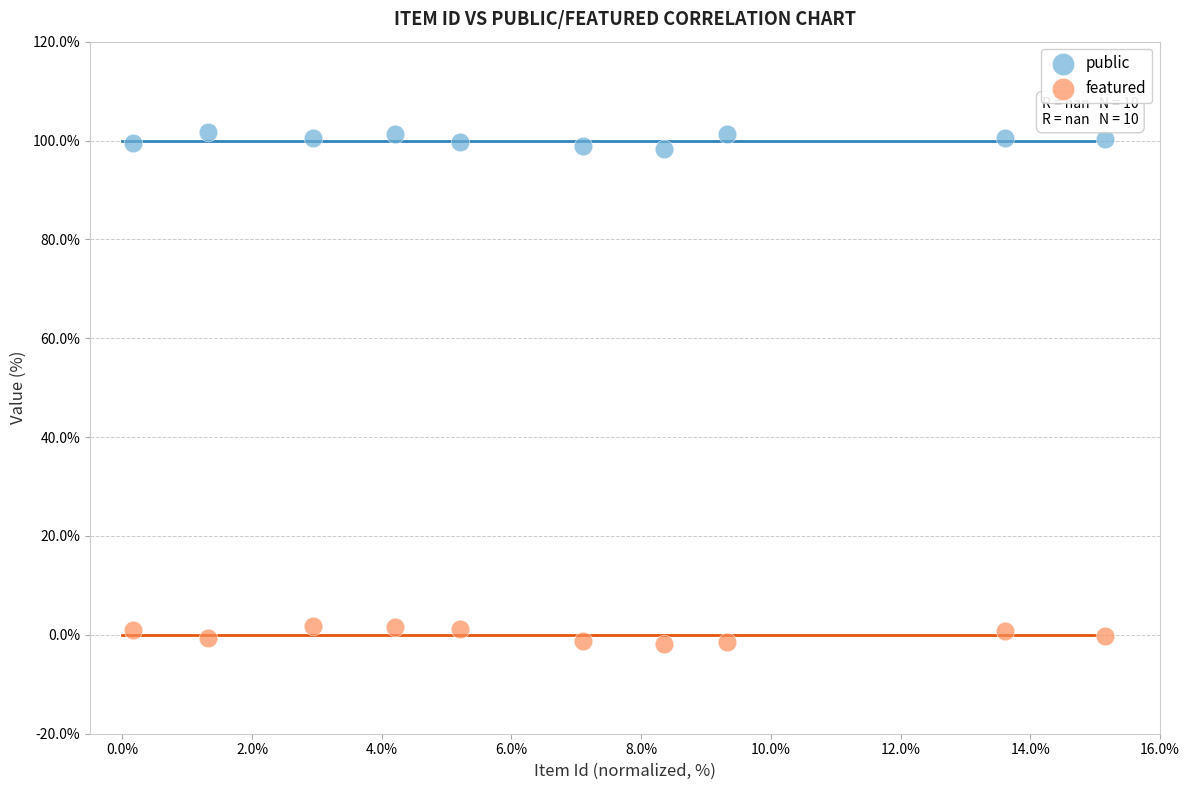

Which series reaches the maximum Y coordinate?

public